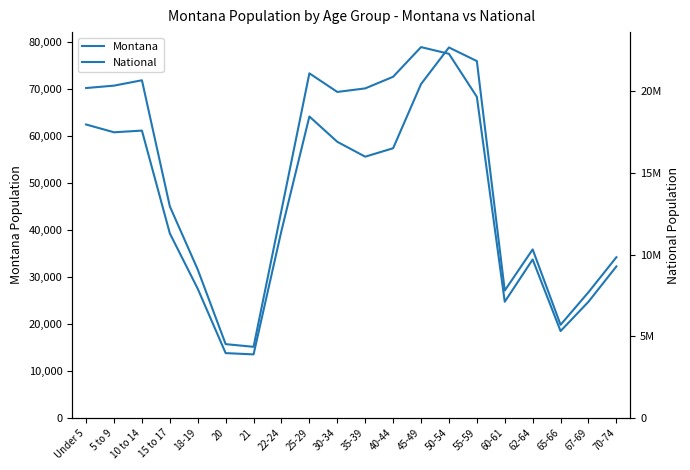

In Montana, how many points are higher than both neighbors (excluding endpoints)?

4